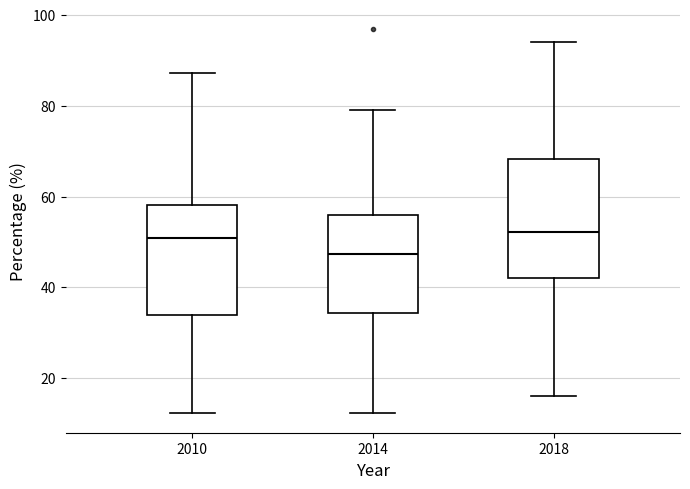

Reading left to right, transcribe this box plot: for each box, give where its median line is, the range the box spans, and where its two whiskers end, as read against the y-axis. The values are not printed on the chart, so give them approximately, as read against the axis.

2010: median 50, box 34 to 58, whiskers 12 to 88
2014: median 48, box 34 to 56, whiskers 12 to 80
2018: median 52, box 42 to 68, whiskers 16 to 94